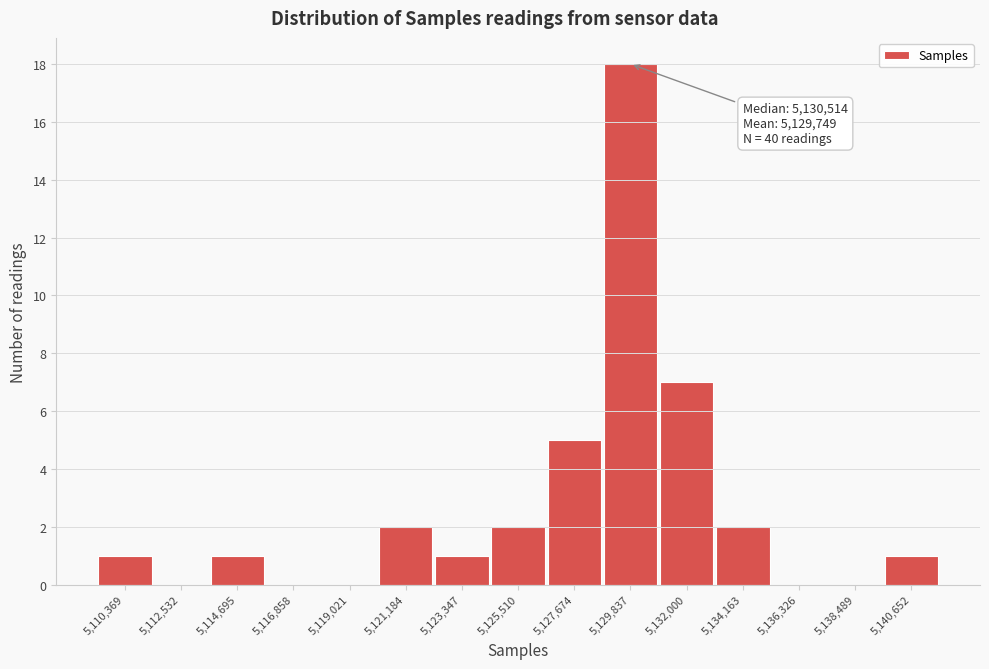

Reading right to left, transcribe all the data shown in this chart.

5,140,652=1	5,138,489=0	5,136,326=0	5,134,163=2	5,132,000=7	5,129,837=18	5,127,674=5	5,125,510=2	5,123,347=1	5,121,184=2	5,119,021=0	5,116,858=0	5,114,695=1	5,112,532=0	5,110,369=1